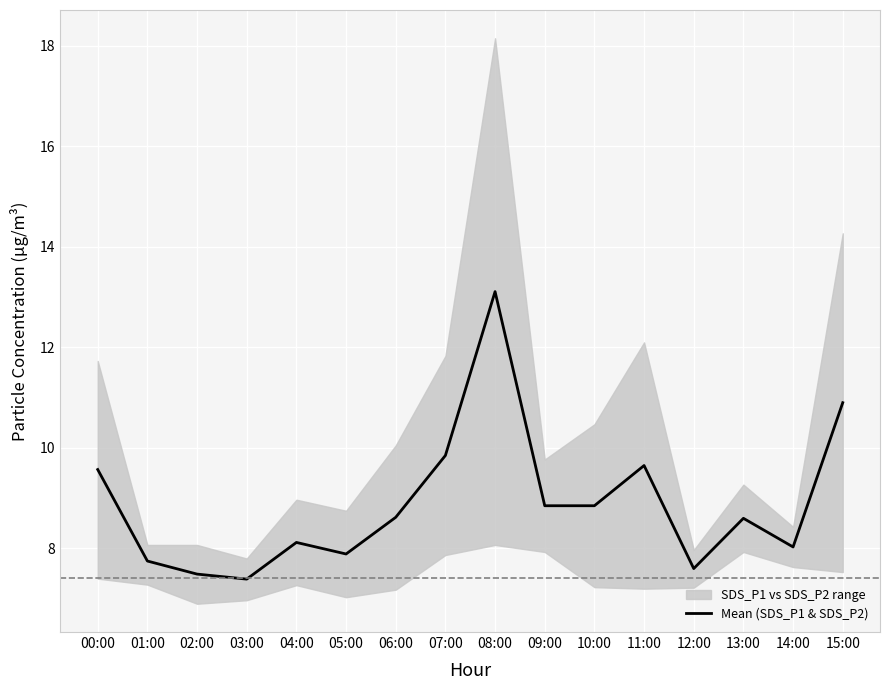

How many values exceed 8?

11